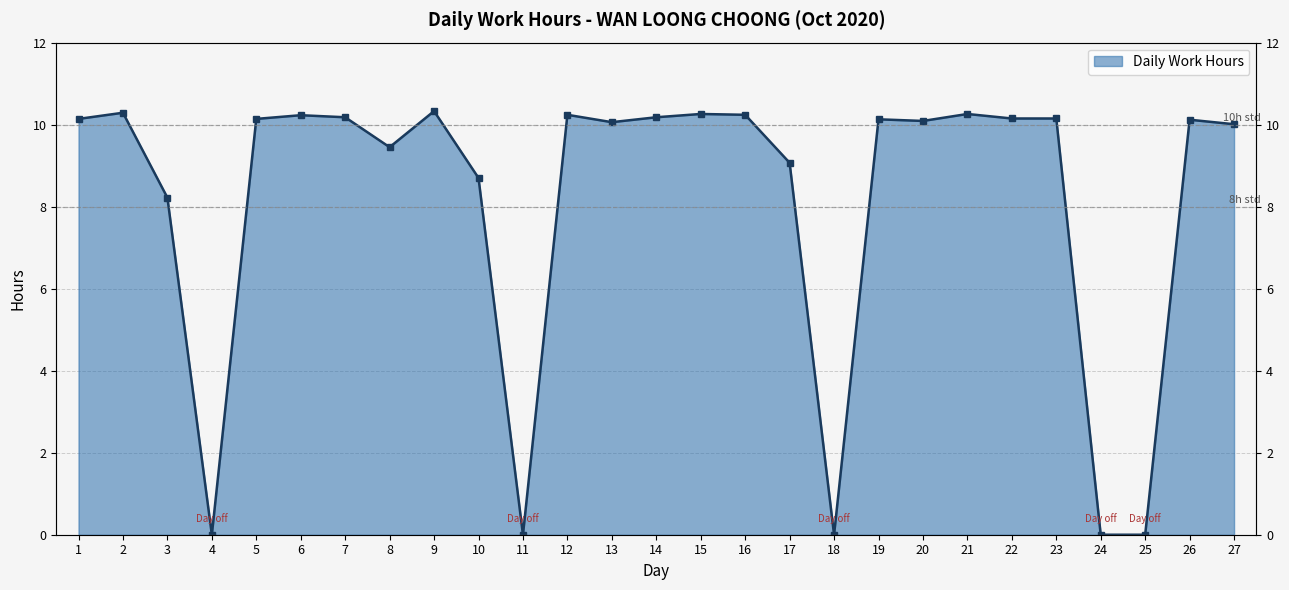

Rank the categories by value from highest to lowest.

9, 2, 15, 21, 12, 16, 6, 7, 14, 22, 23, 1, 5, 19, 26, 20, 13, 27, 8, 17, 10, 3, 4, 11, 18, 24, 25